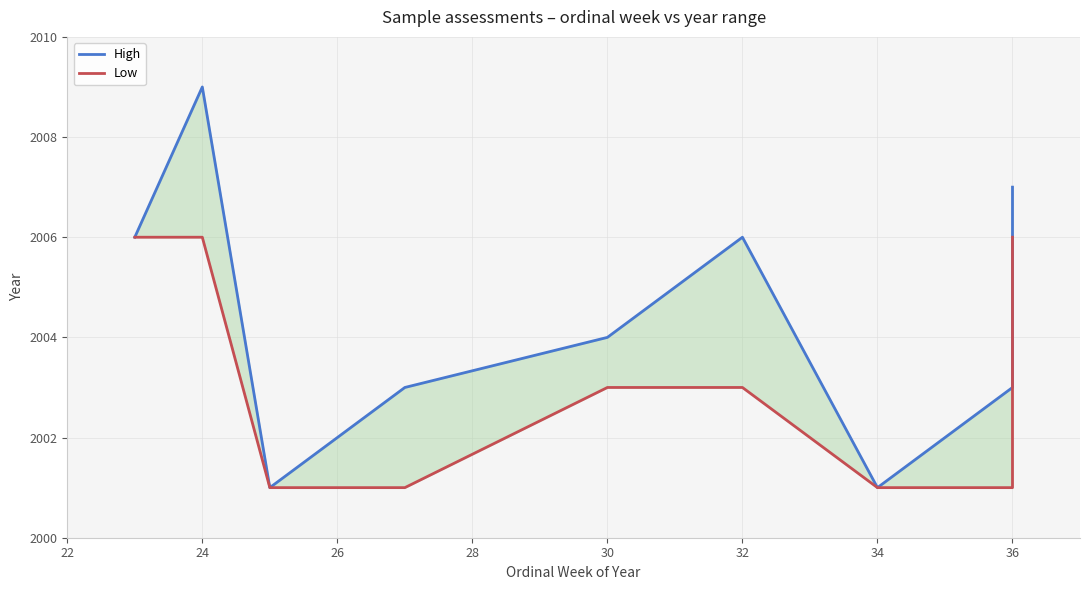

How many data points in Low are less than 2003?

4